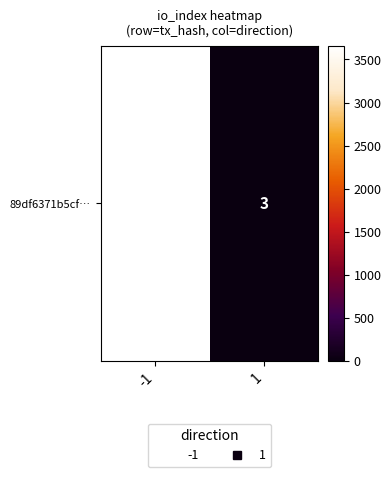

Rank the categories by value from lowest to highest.

1, -1